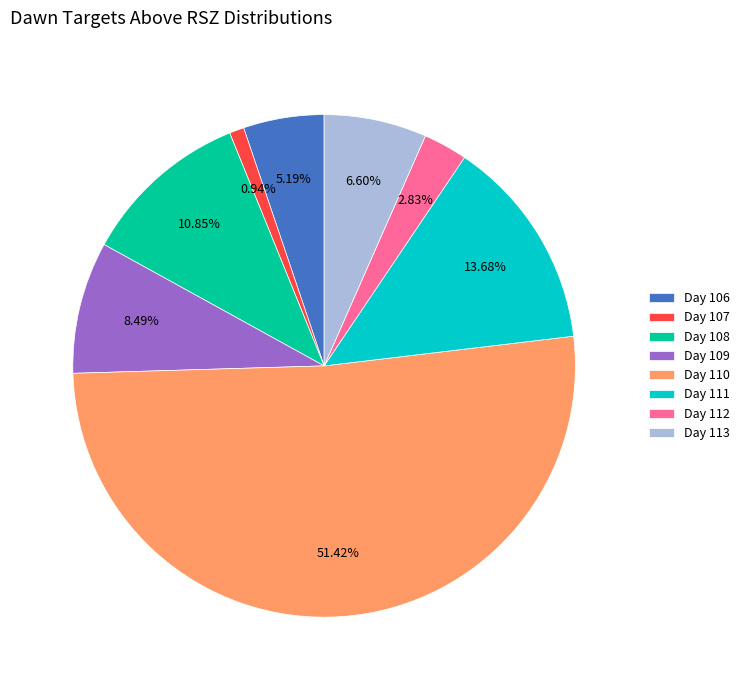

Which category has the biggest portion of the pie?

Day 110